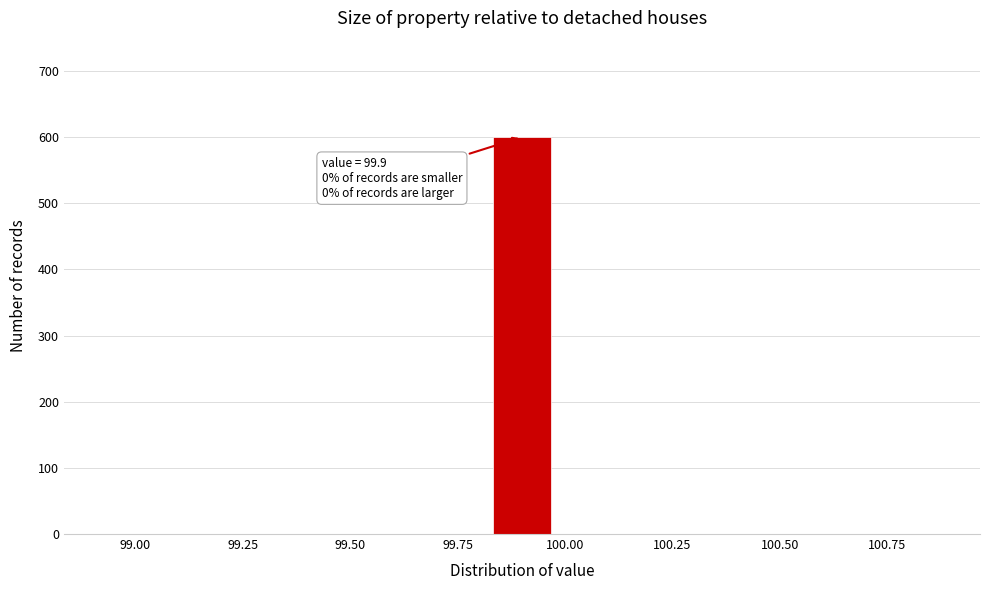

Read against the x-axis, roughly where is the centre of the tallest bar?

99.90